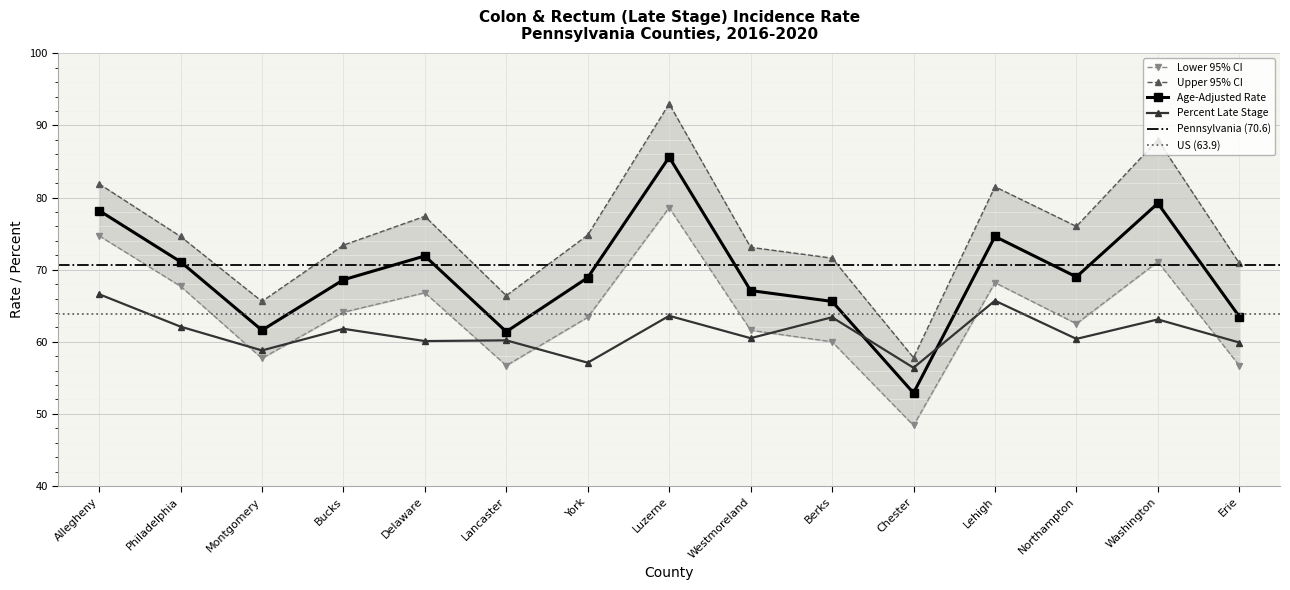

How many lines are shown in the chart?

4